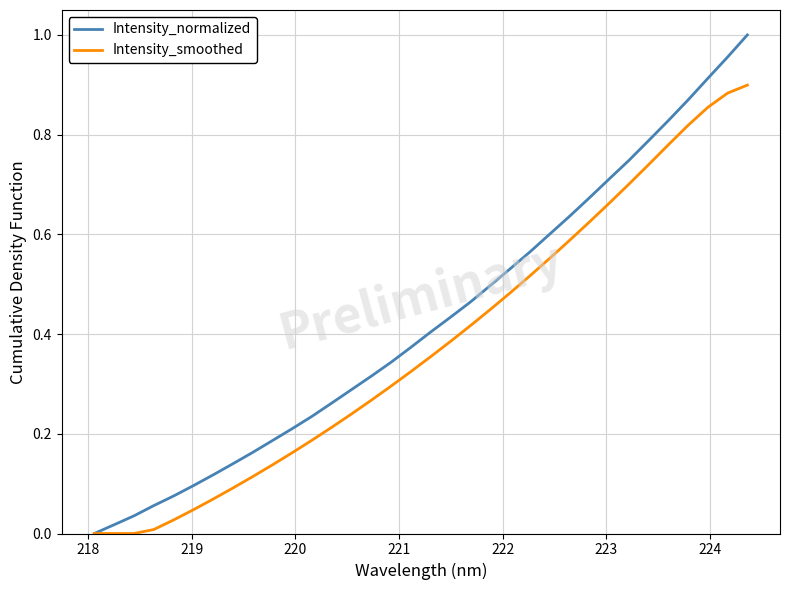

True or false: Intensity_normalized has more than 0 points higher than both neighbors.

False